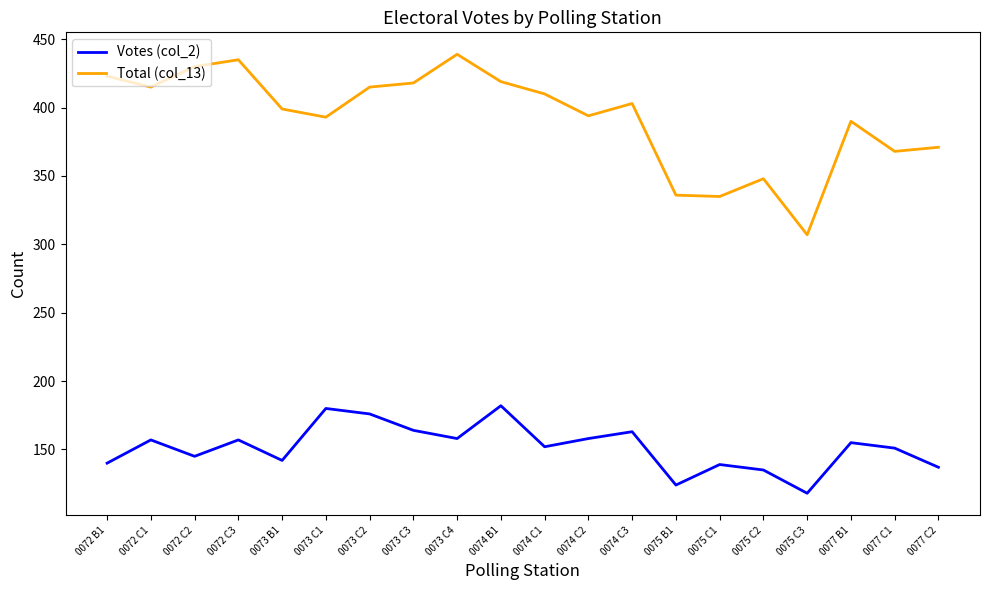

Is the value of Votes (col_2) at 0072 C2 greater than the value of Total (col_13) at 0075 C1?

No